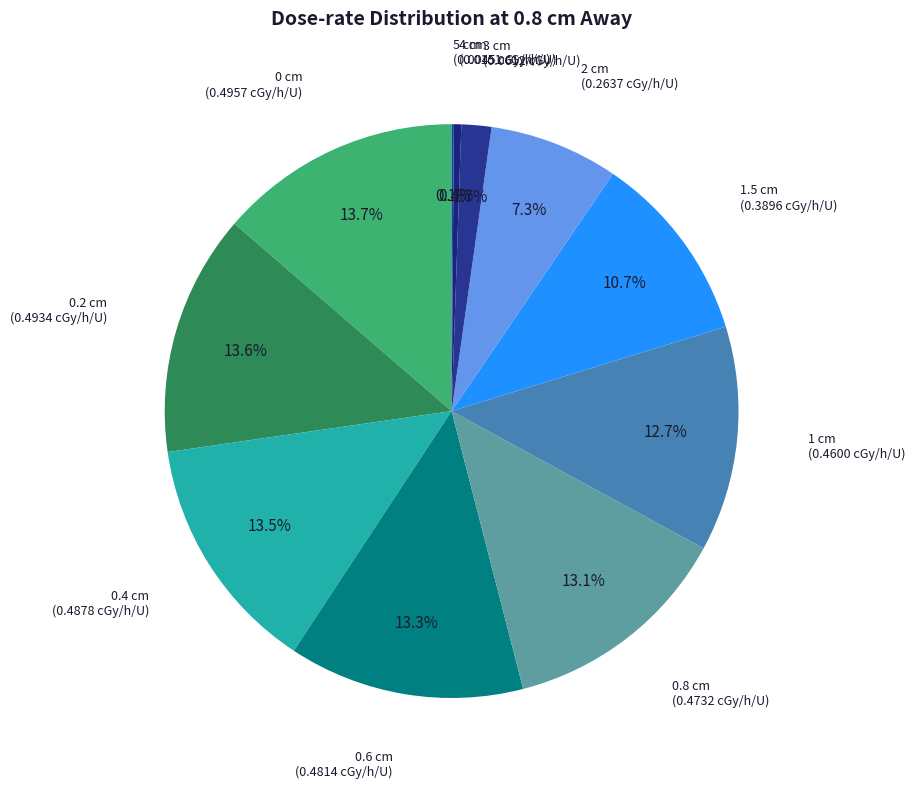

Do 1 cm and 0.8 cm together represent more than half of the pie?

No